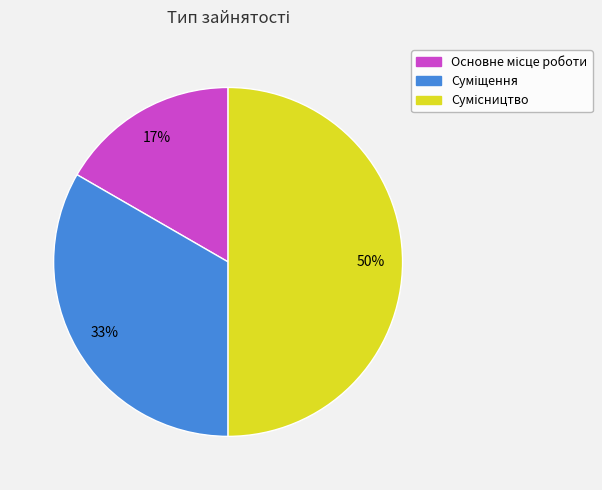

To the nearest percent, what is the difference between the largest and smallest slice percentages?

33%